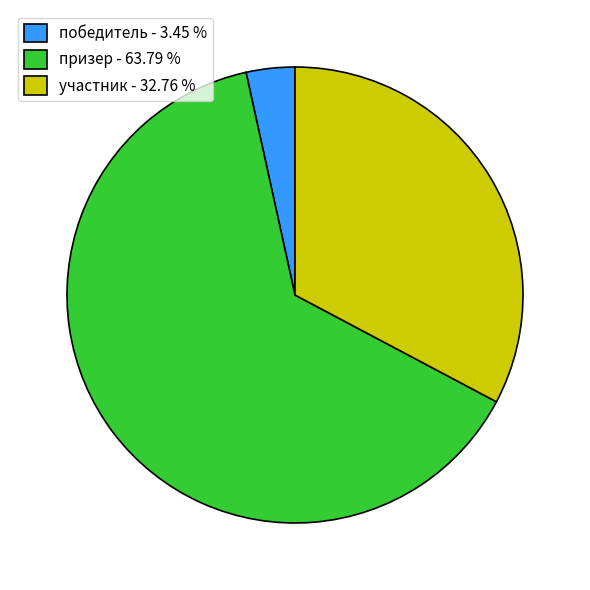

Count the number of slices in the pie.

3